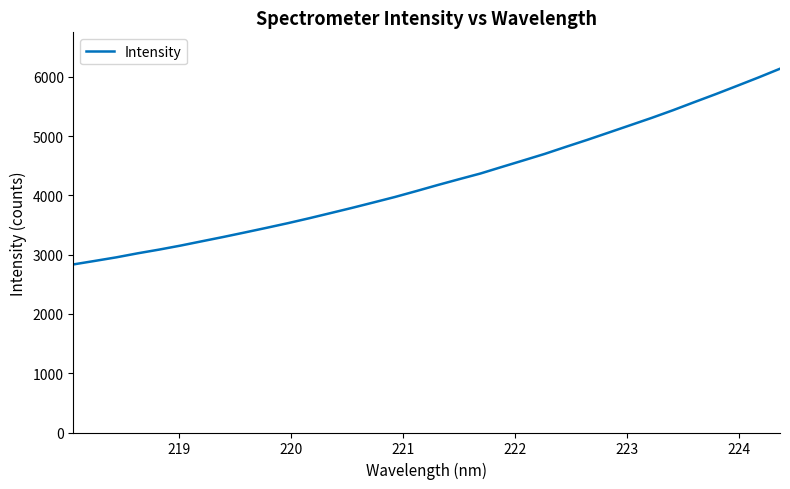

What is the difference between the second highest and minimum values?

3155.0